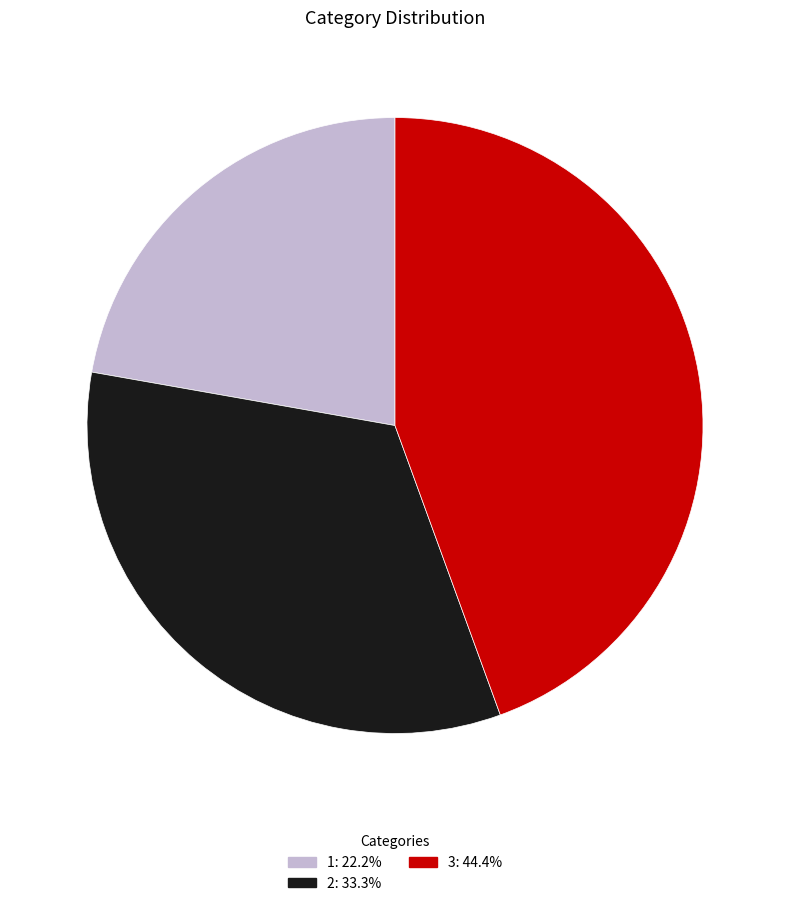

Count the number of slices in the pie.

3